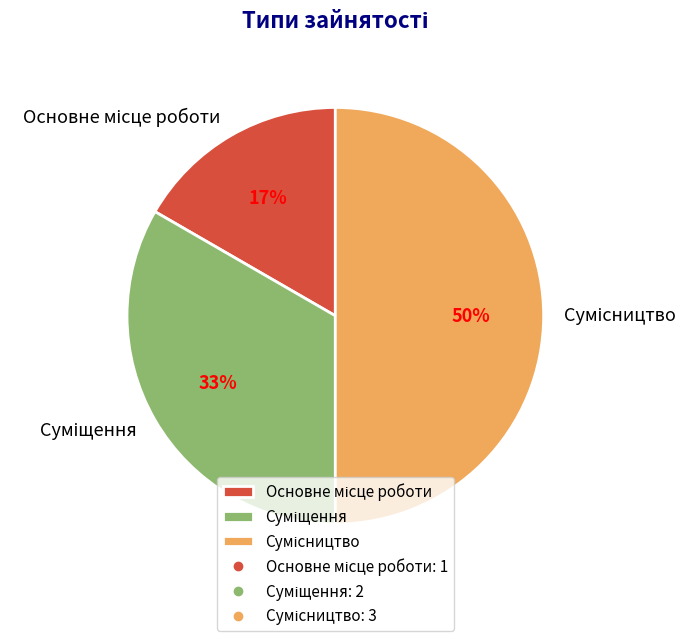

How many segments does this pie chart have?

3